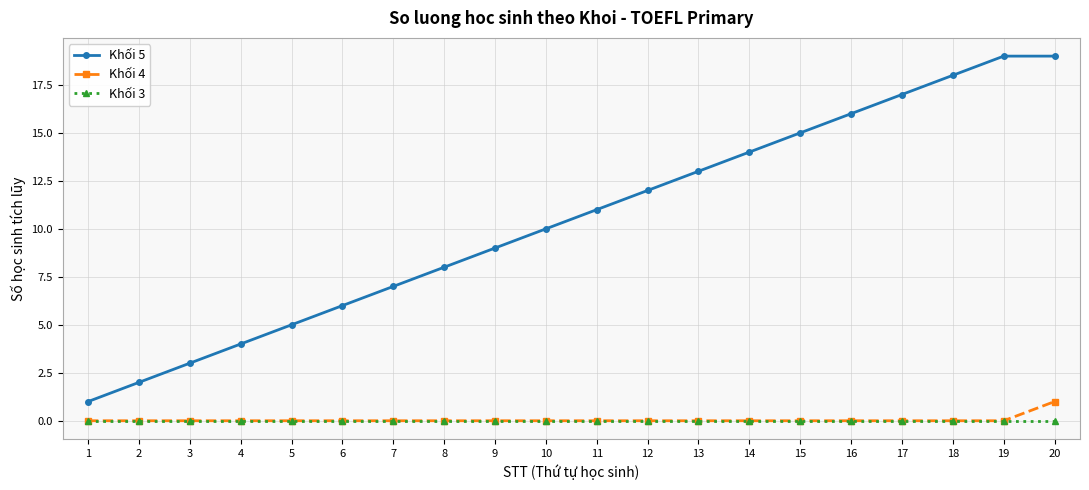

What is the difference between the second highest and second lowest values in the Khối 5 series?

17